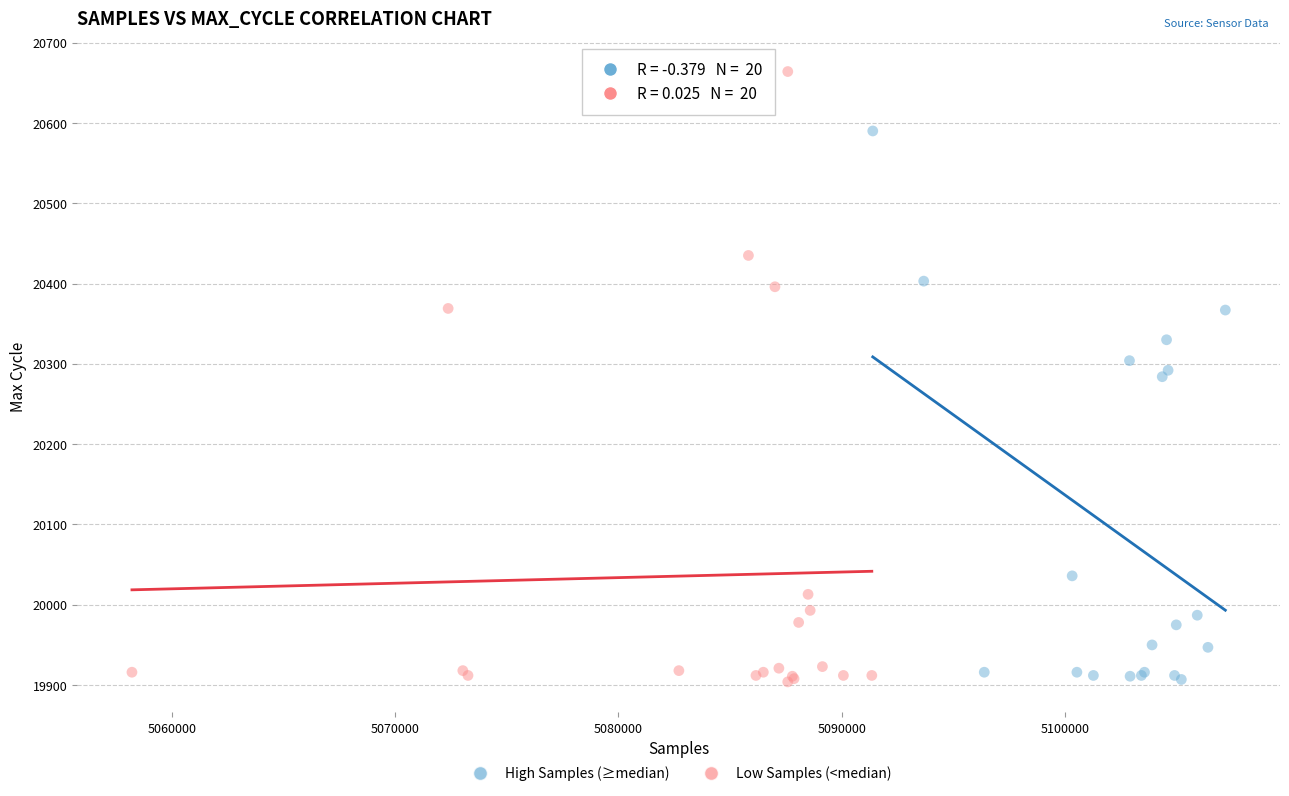

Which series contains the highest Y value?

Low Samples (<median)